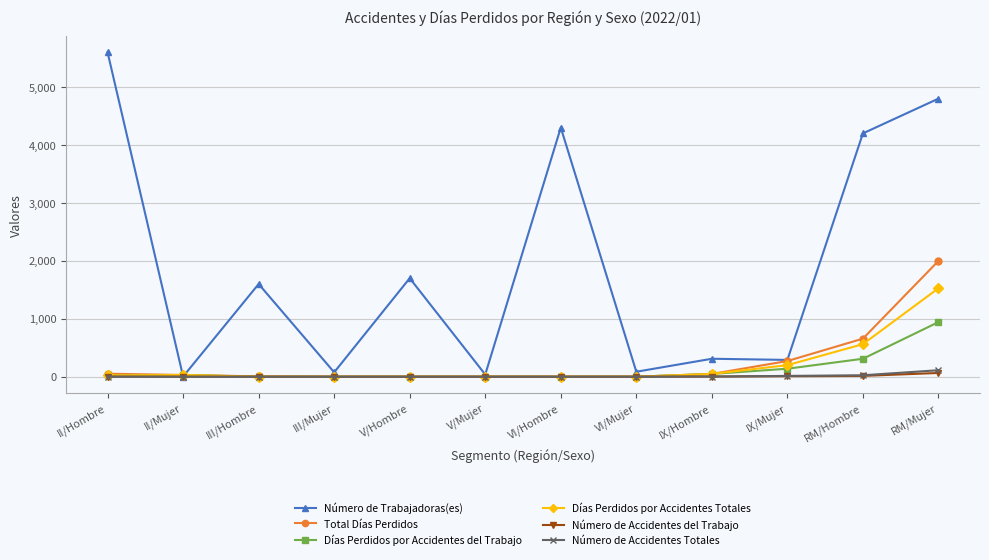

What is the difference between the highest and lowest values at V/Hombre?

1700